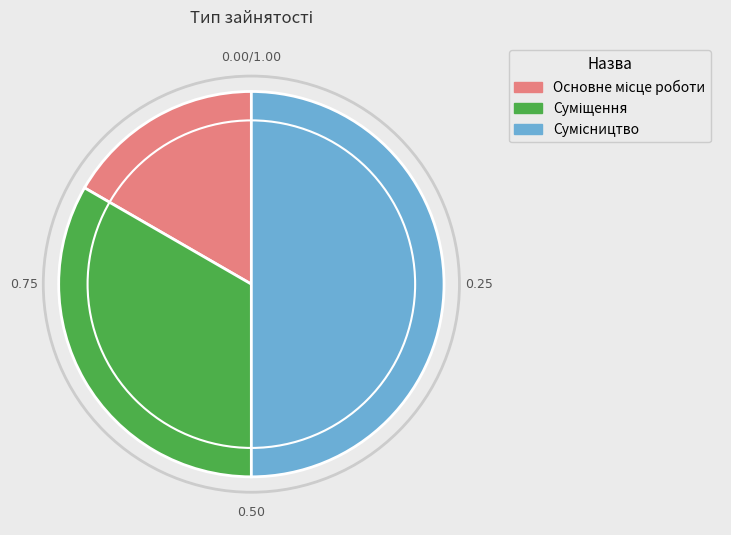

How many slices are in this pie chart?

3